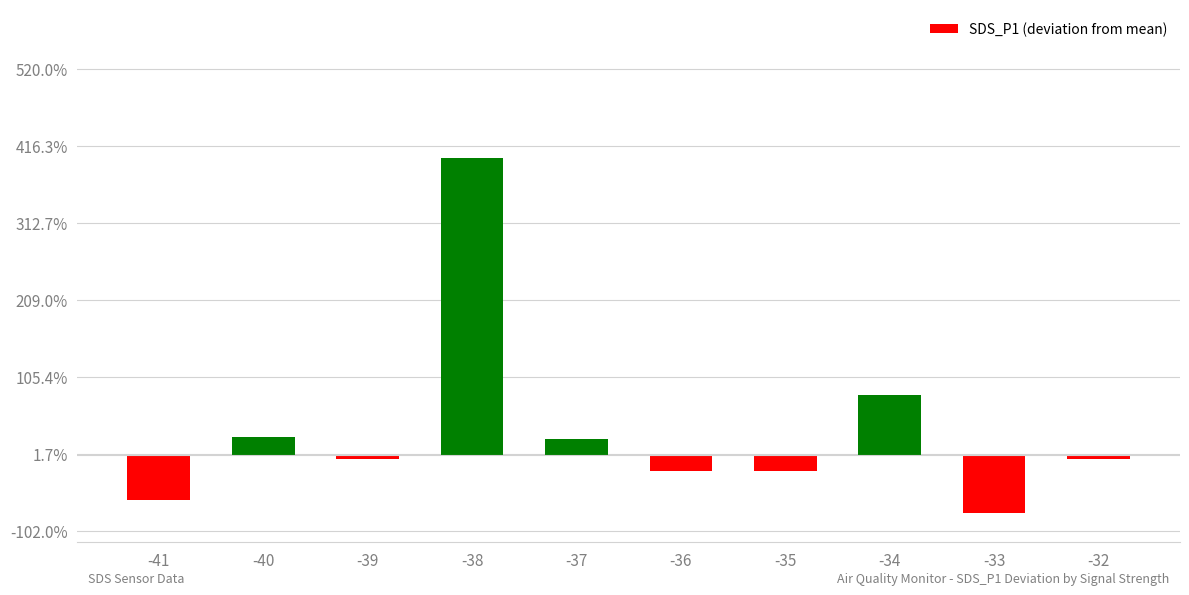

Are the bars horizontal?

No